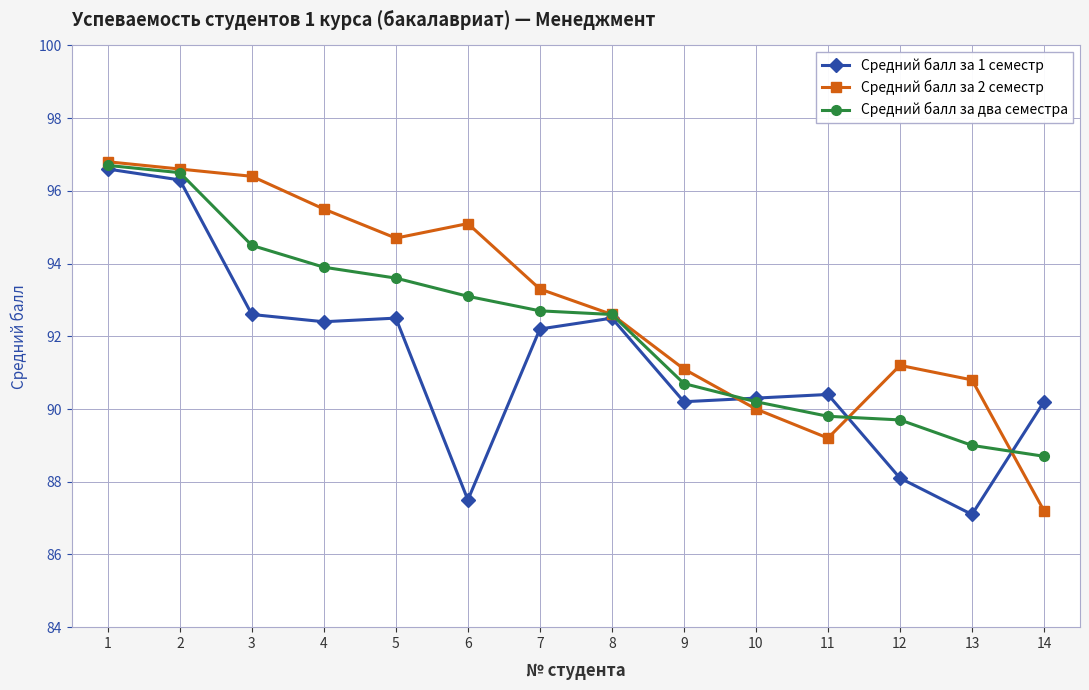

Is this an area chart (filled region under the line)?

No